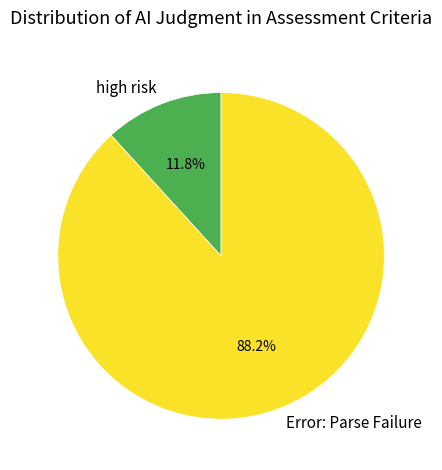

To the nearest percent, what is the combined percentage of high risk and Error: Parse Failure?

100%